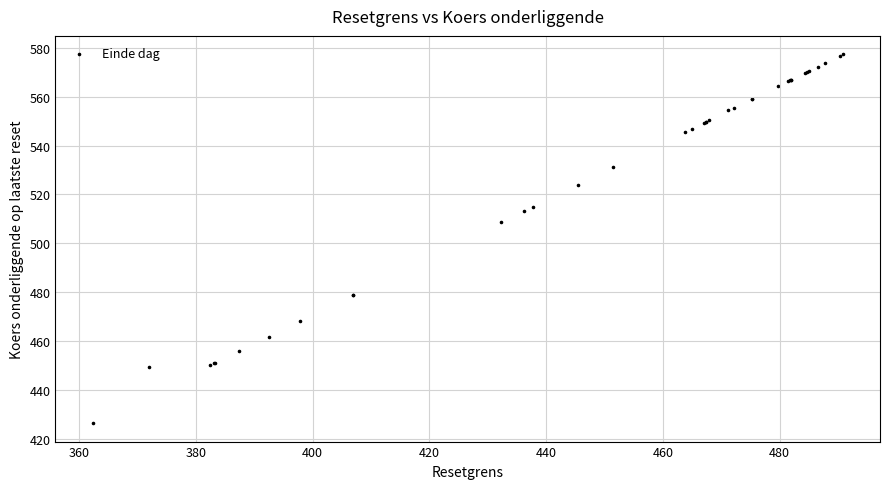

What Y value in the scatter plot is closest to 501?

508.6